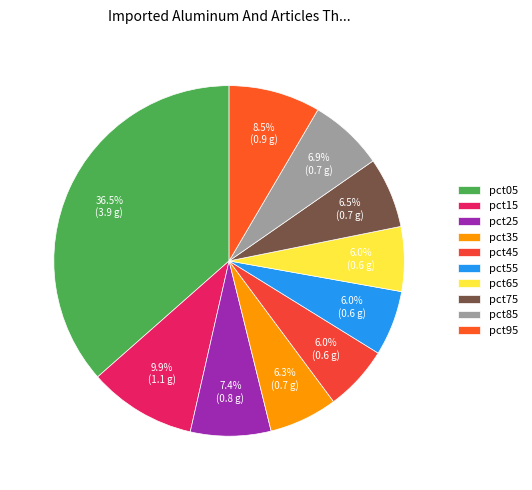

Count the number of slices in the pie.

10